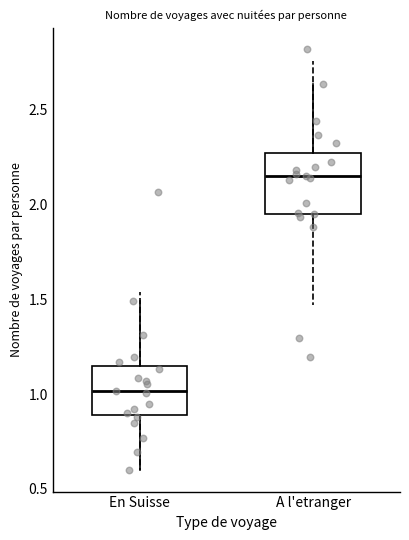

Where does the median line of the box for A l'etranger sit on the y-axis? The values are not printed on the chart, so give them approximately, as read against the axis.

2.15